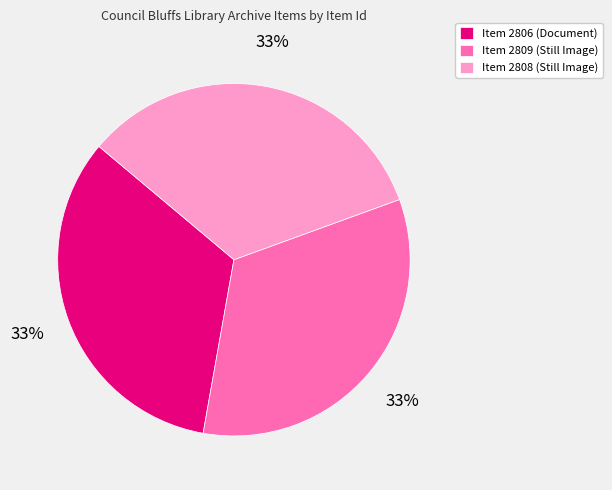

What percentage is the Item 2809 (Still Image) slice, to the nearest percent?

33%